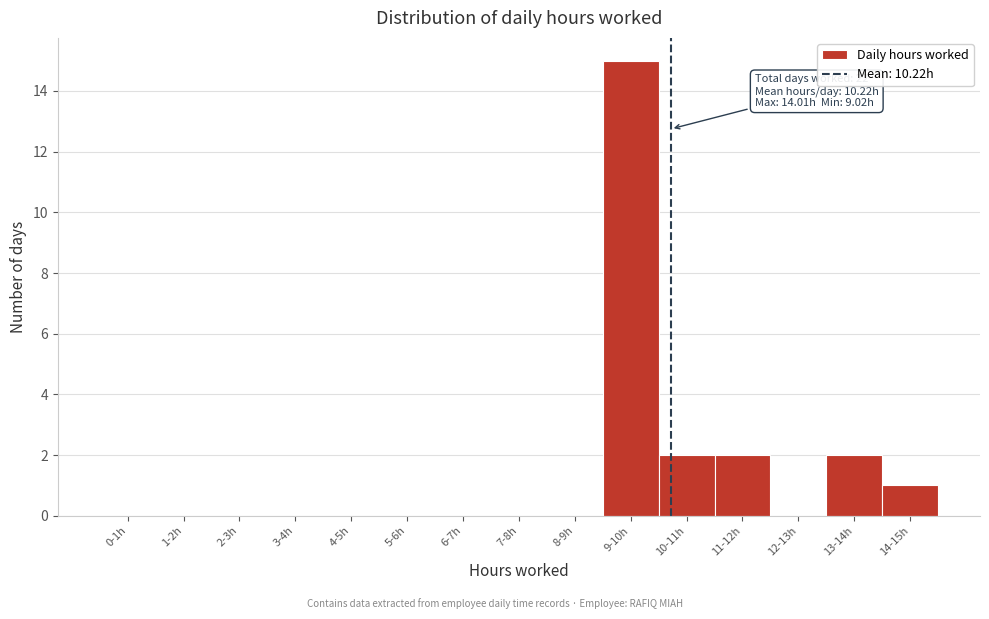

Reading left to right, extract all data points from this chart.

0-1h=0	1-2h=0	2-3h=0	3-4h=0	4-5h=0	5-6h=0	6-7h=0	7-8h=0	8-9h=0	9-10h=15	10-11h=2	11-12h=2	12-13h=0	13-14h=2	14-15h=1